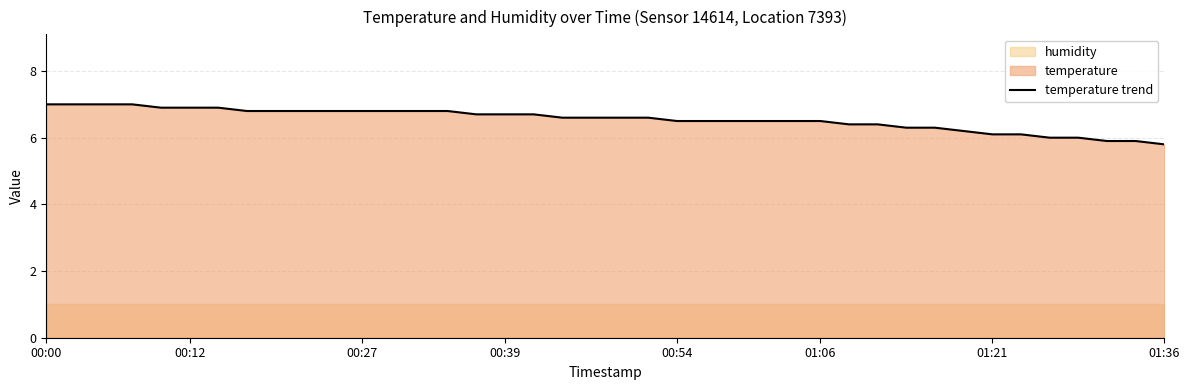

The temperature trend series shows 4.2 at 00:39. True or false?

False